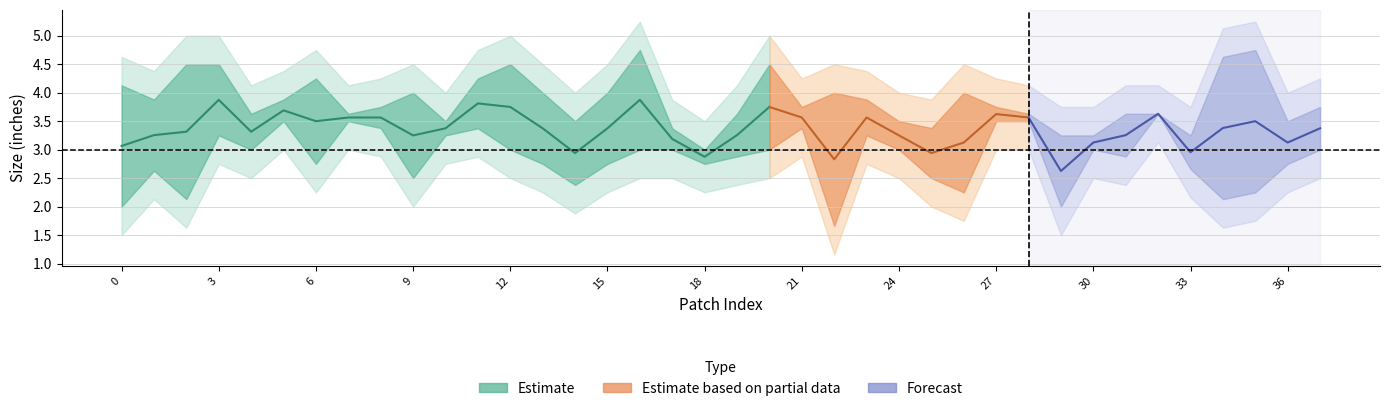

What is the value of the width point at the 19th from the left?

2.8